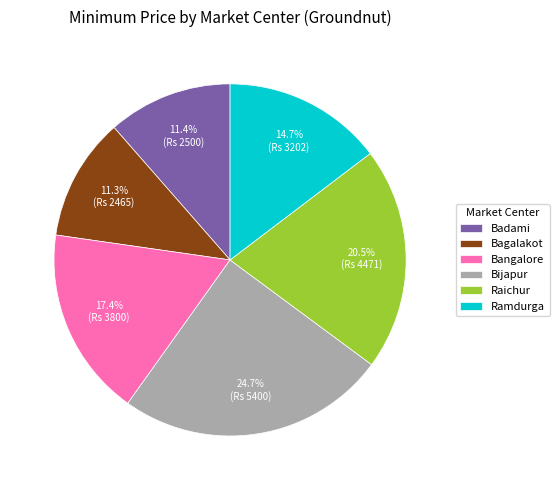

Which category has the biggest portion of the pie?

Bijapur